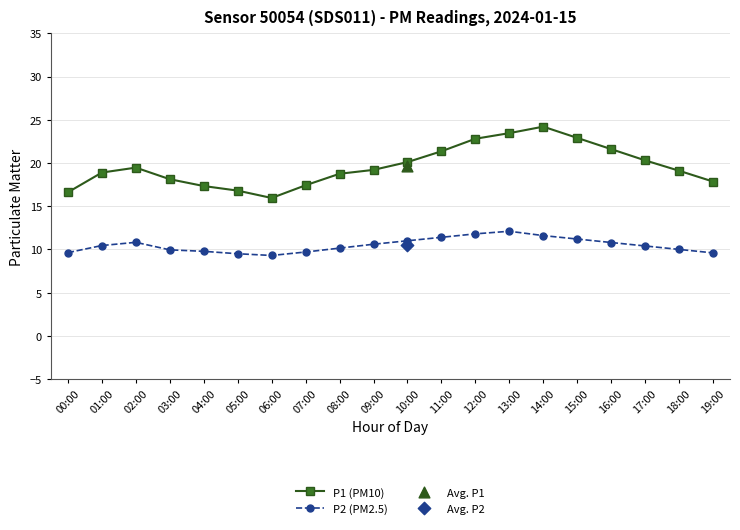

Which series reaches the minimum Y coordinate?

P2 (PM2.5)